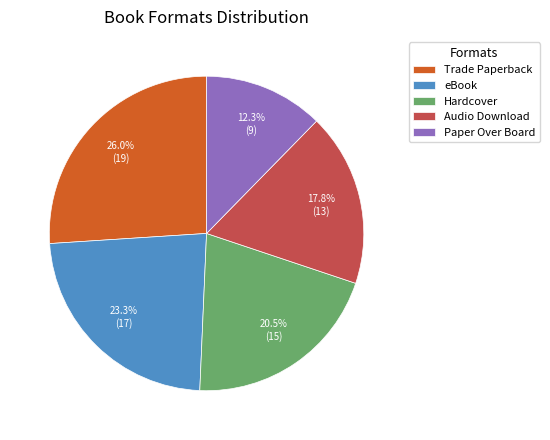

How many segments does this pie chart have?

5